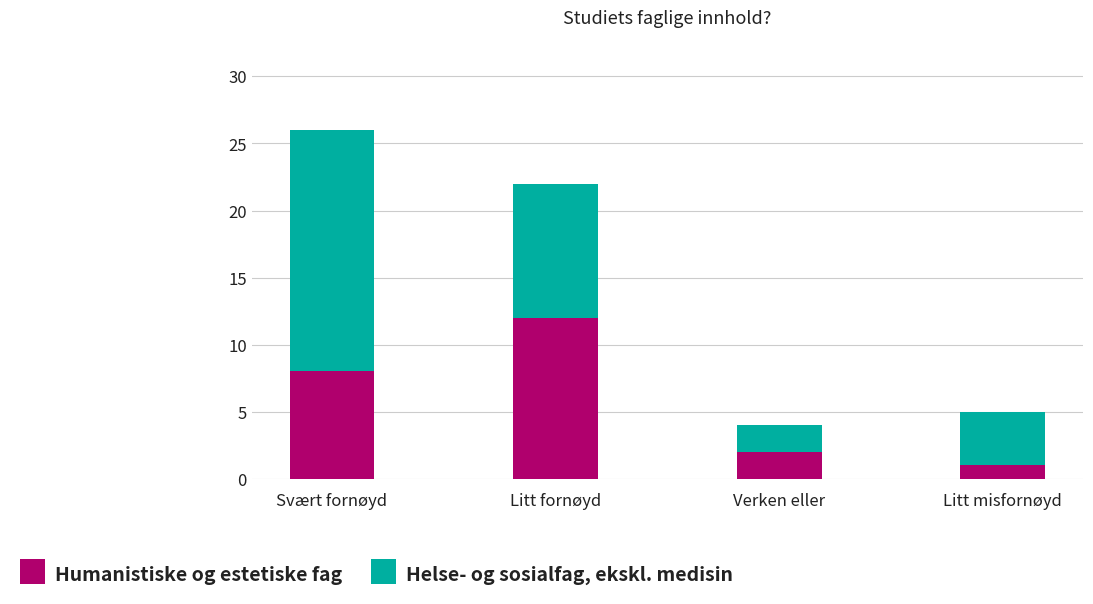

True or false: Humanistiske og estetiske fag has a value of 1 at Verken eller.

False